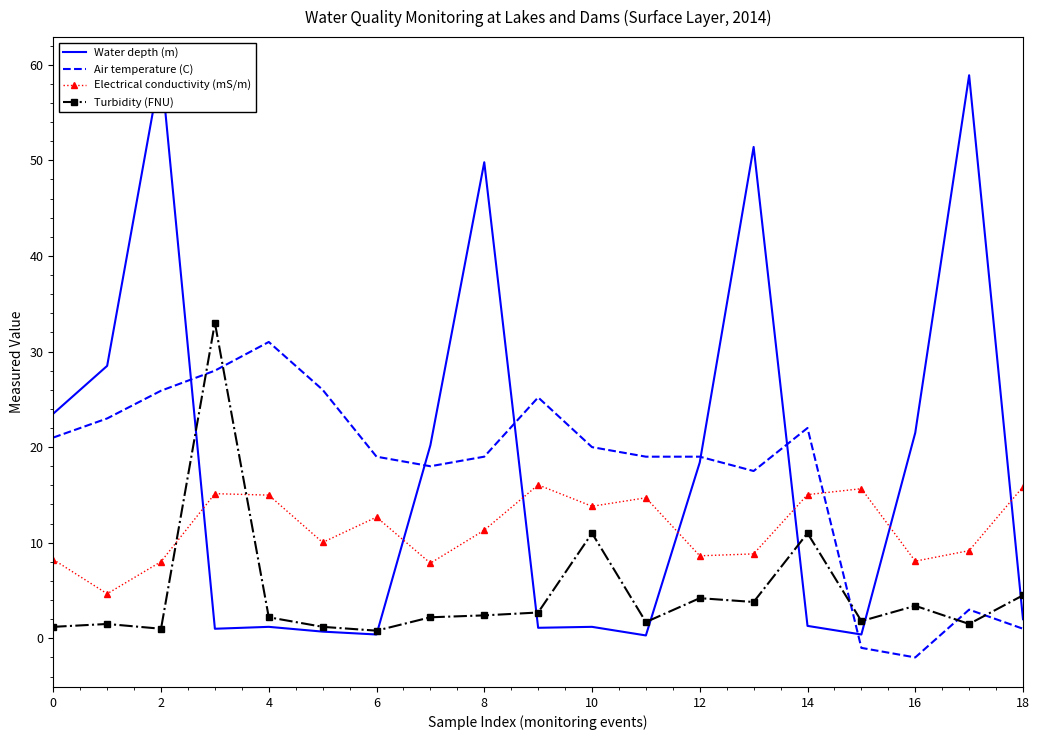

How many values in the Electrical conductivity (mS/m) series are below 11?

9